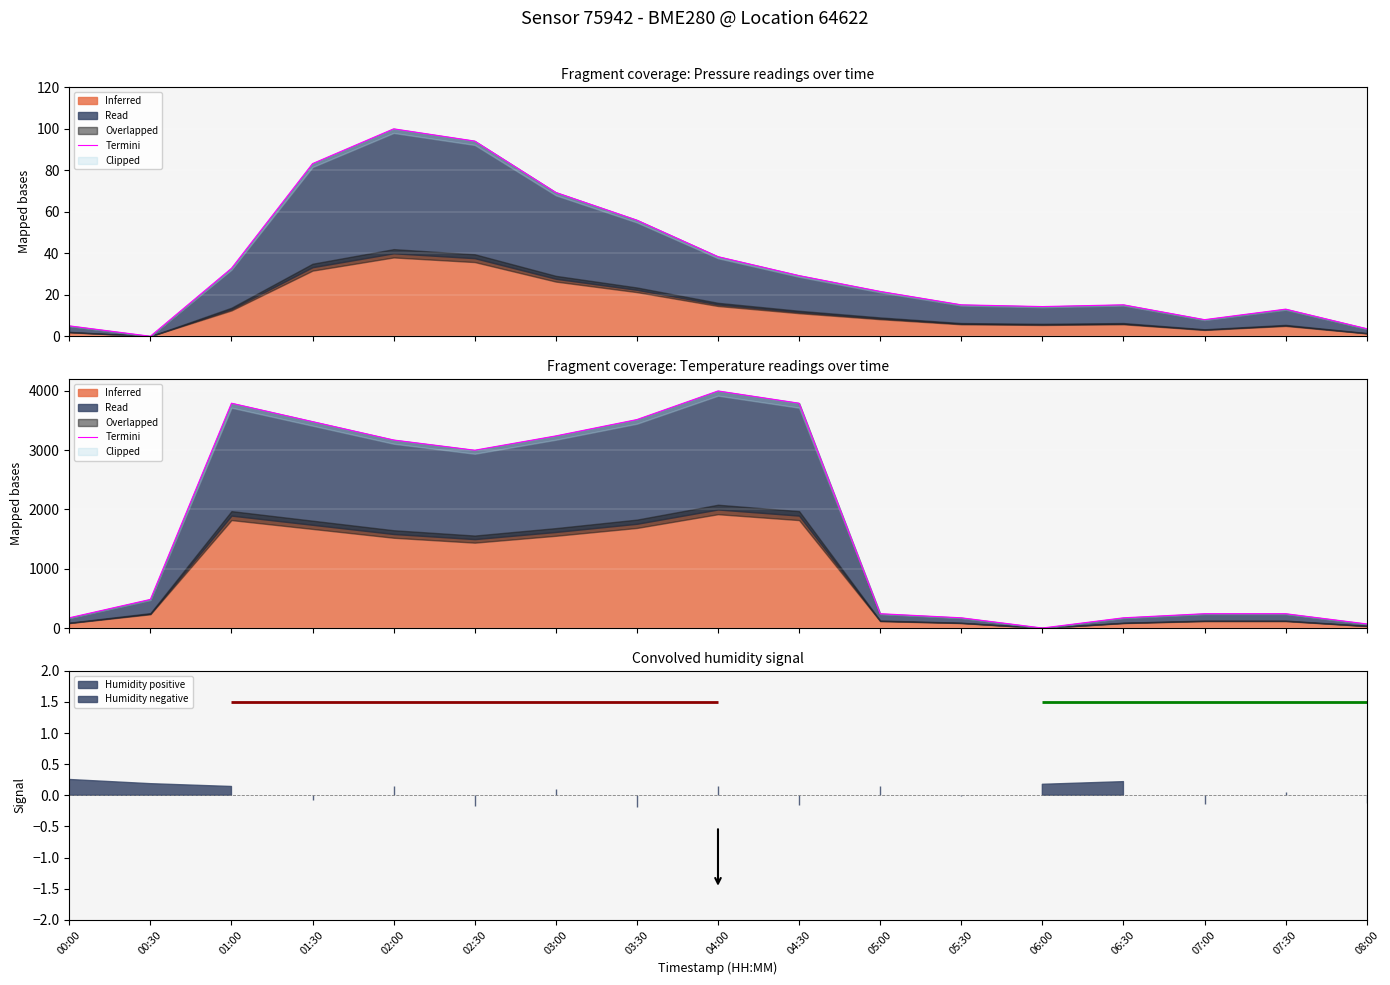

What is the difference between the values at 05:30 and 00:30?

310.3